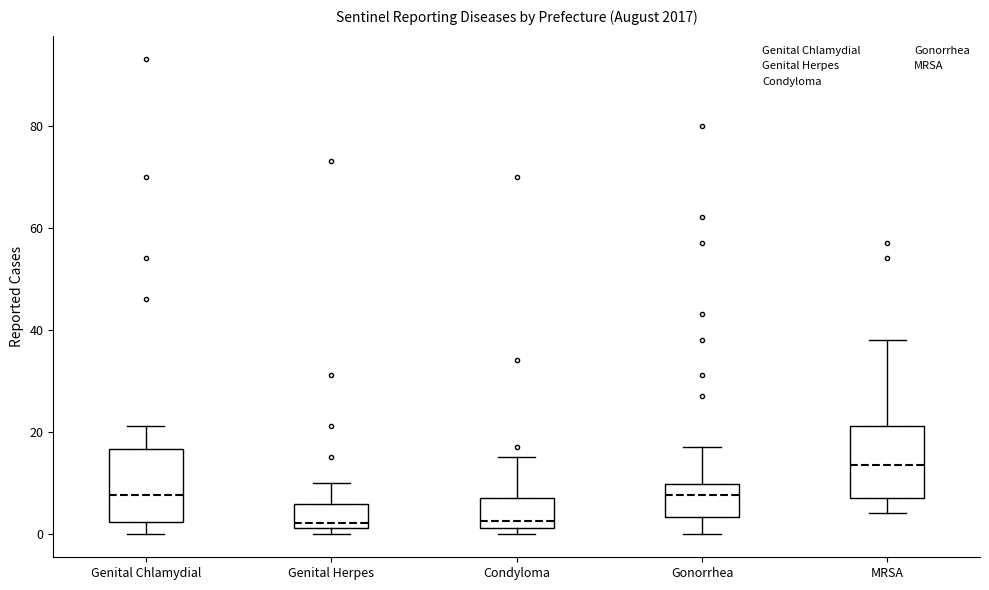

Where is the upper edge of the box for Genital Chlamydial on the y-axis? The values are not printed on the chart, so give them approximately, as read against the axis.

16